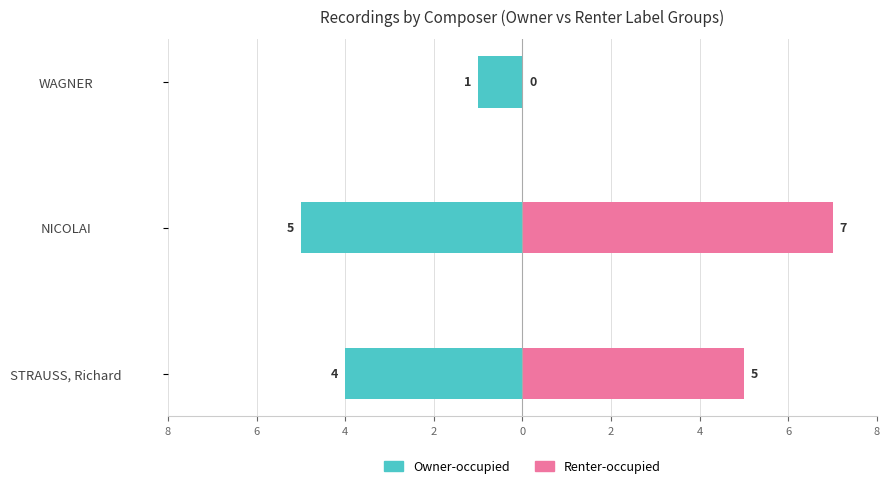

What is the difference between the highest and lowest values at WAGNER?

1